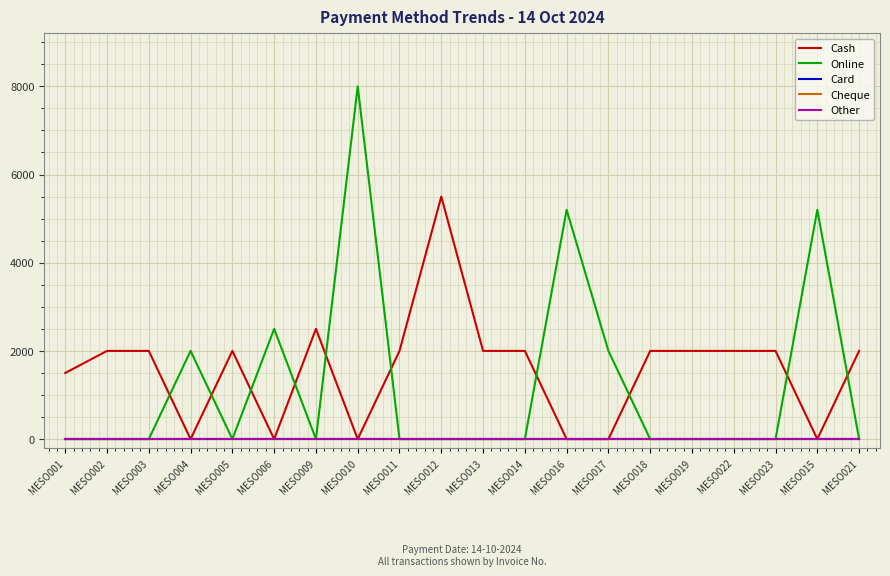

Does the chart display data point markers on the line(s)?

No